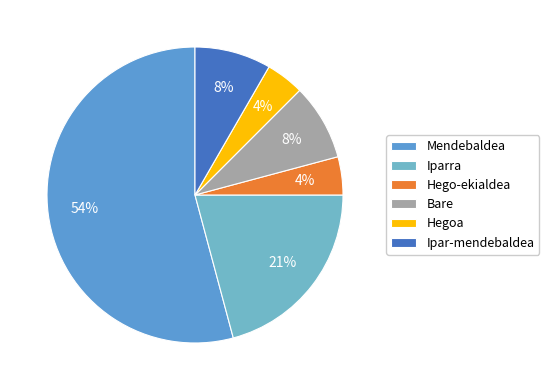

What percentage is the Bare slice, to the nearest percent?

8%